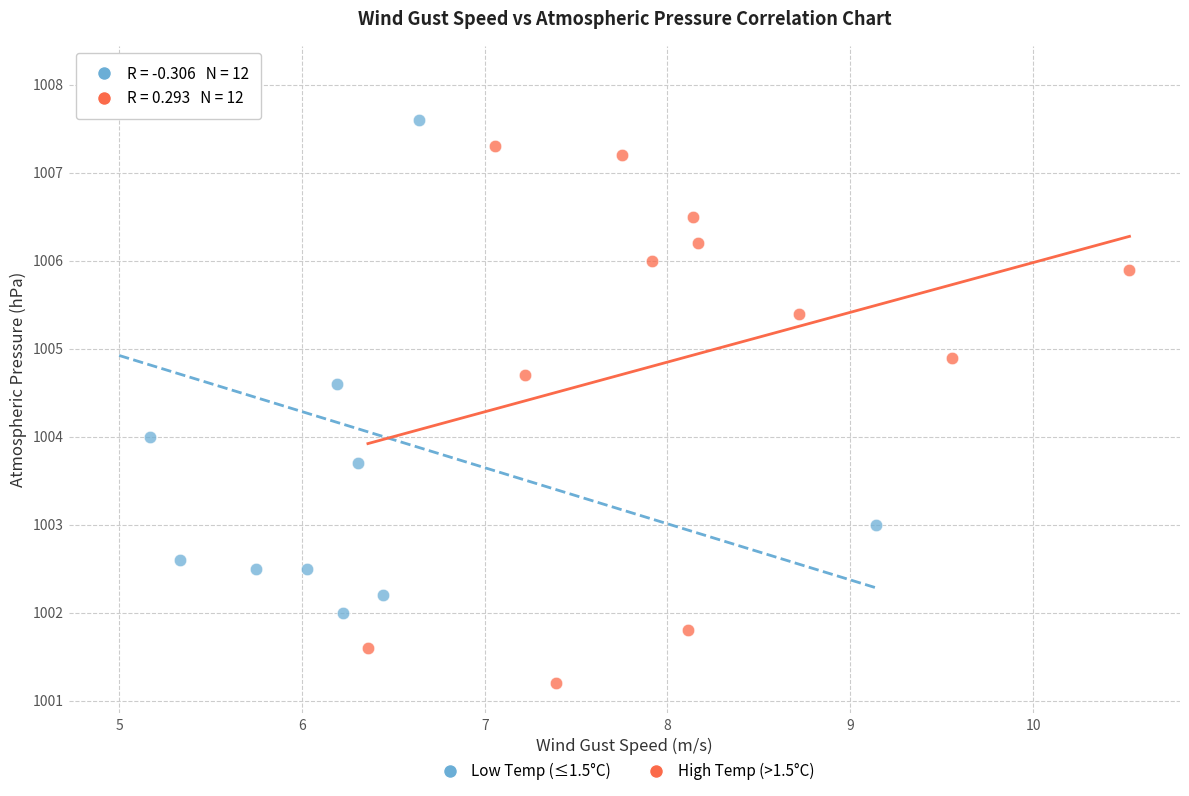

Which series contains the lowest Y value?

High Temp (>1.5°C)